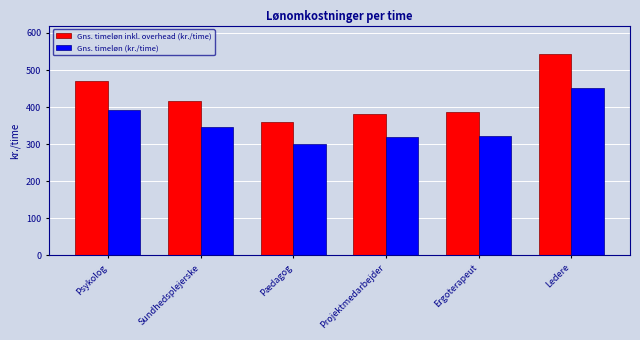

Reading left to right, extract all data points from this chart.

Gns. timeløn inkl. overhead (kr./time): 471.3	415.8	360.6	381.8	385.8	543.0
Gns. timeløn (kr./time): 392.8	346.5	300.5	318.1	321.5	452.5